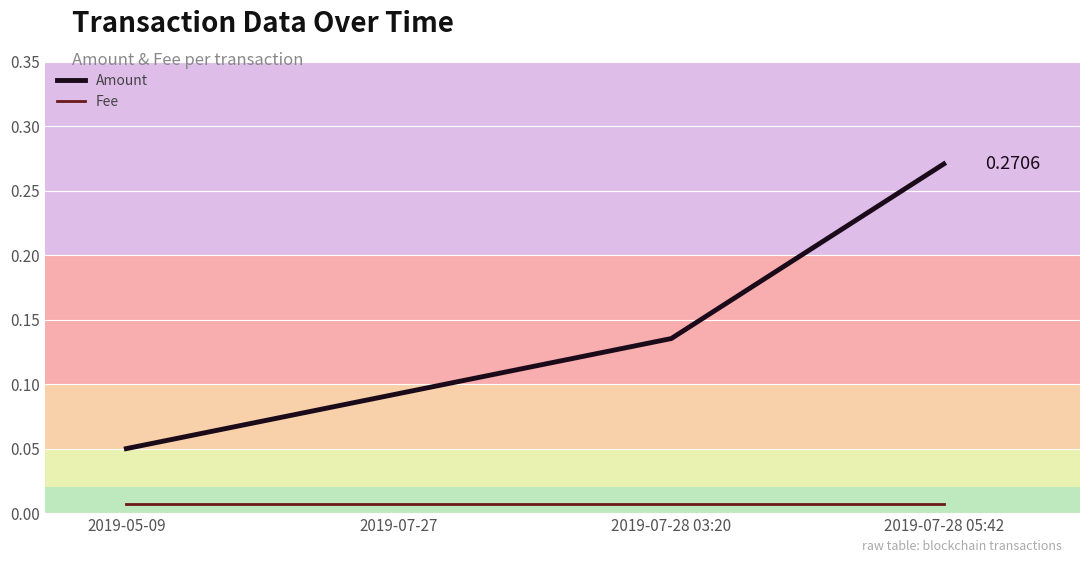

Which series has the widest spread of values?

Amount